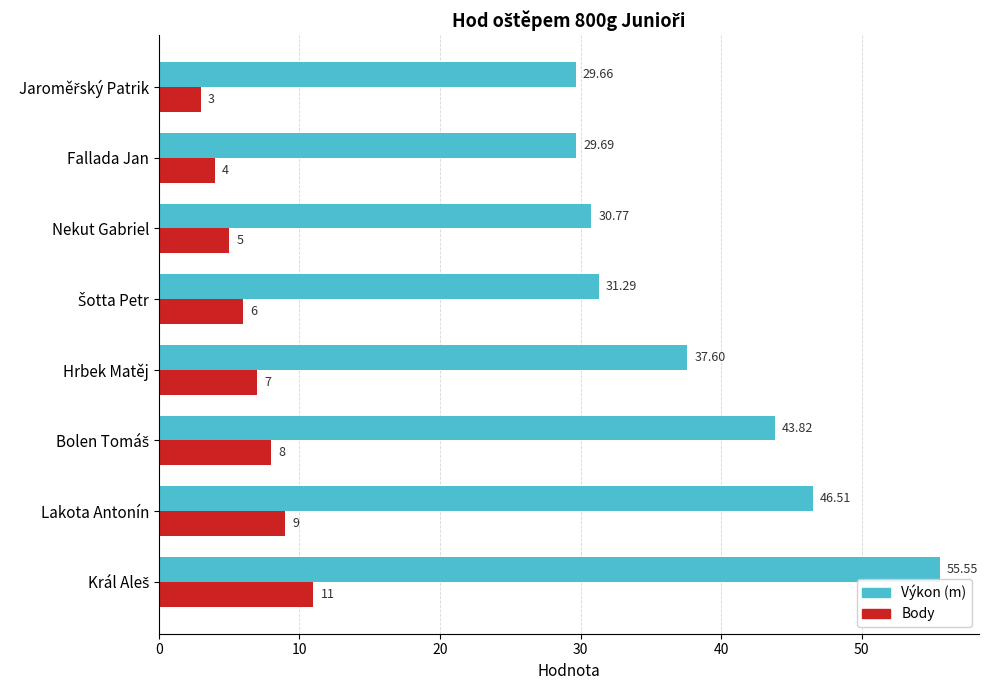

At Fallada Jan, list the series in order from smallest to largest.

Body, Výkon (m)